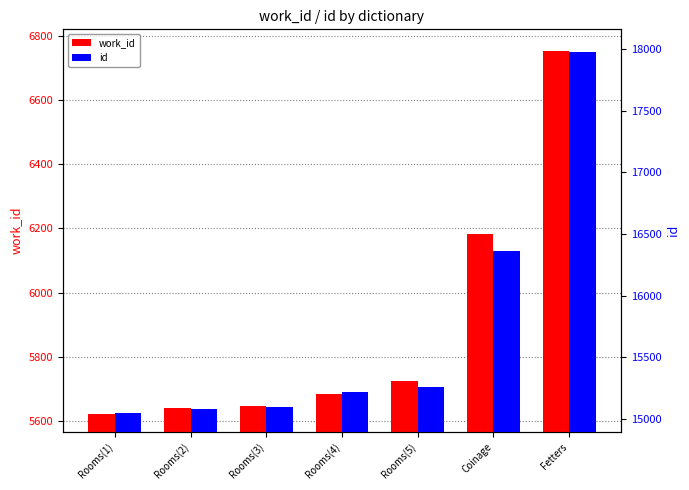

What is the total value across all series at Rooms(2)?

20720